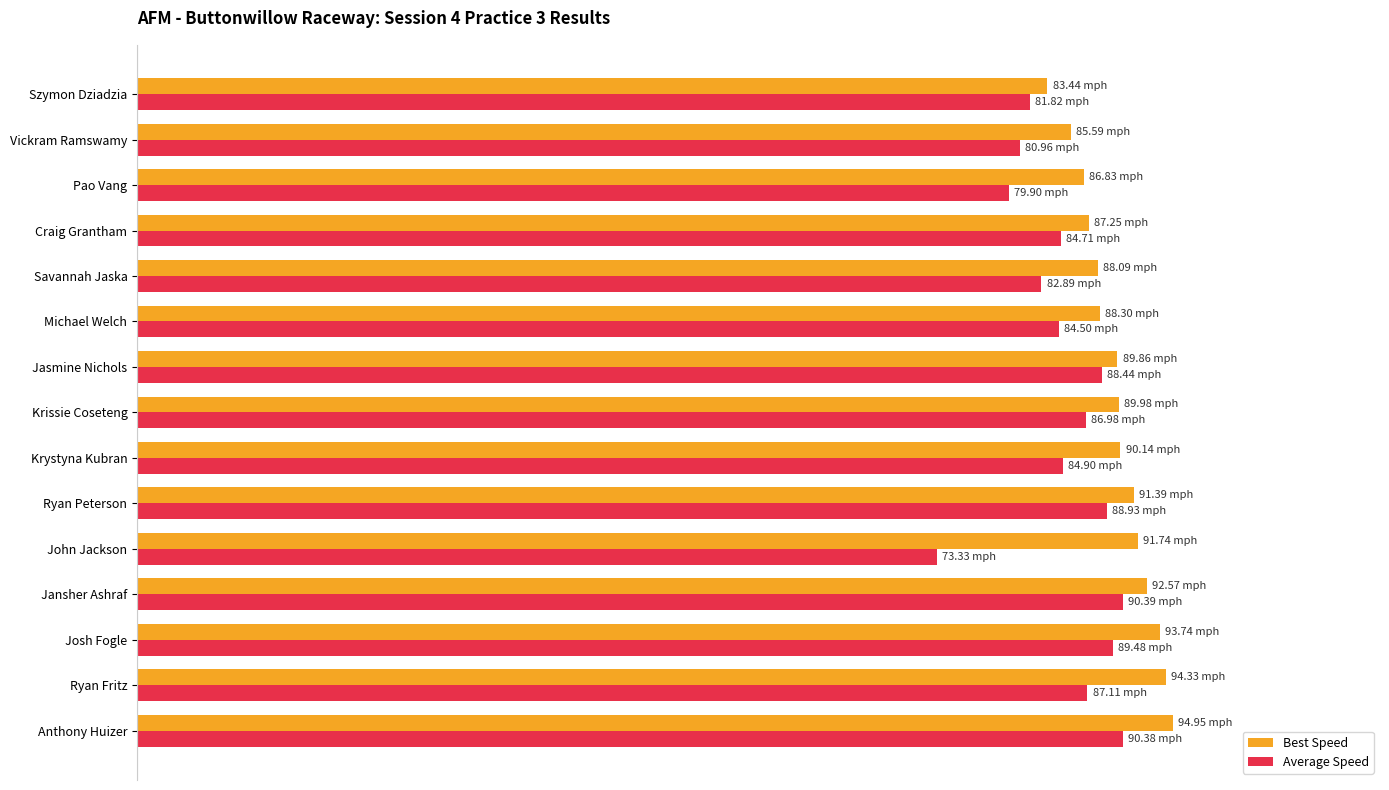

How many bars are there in total?

30